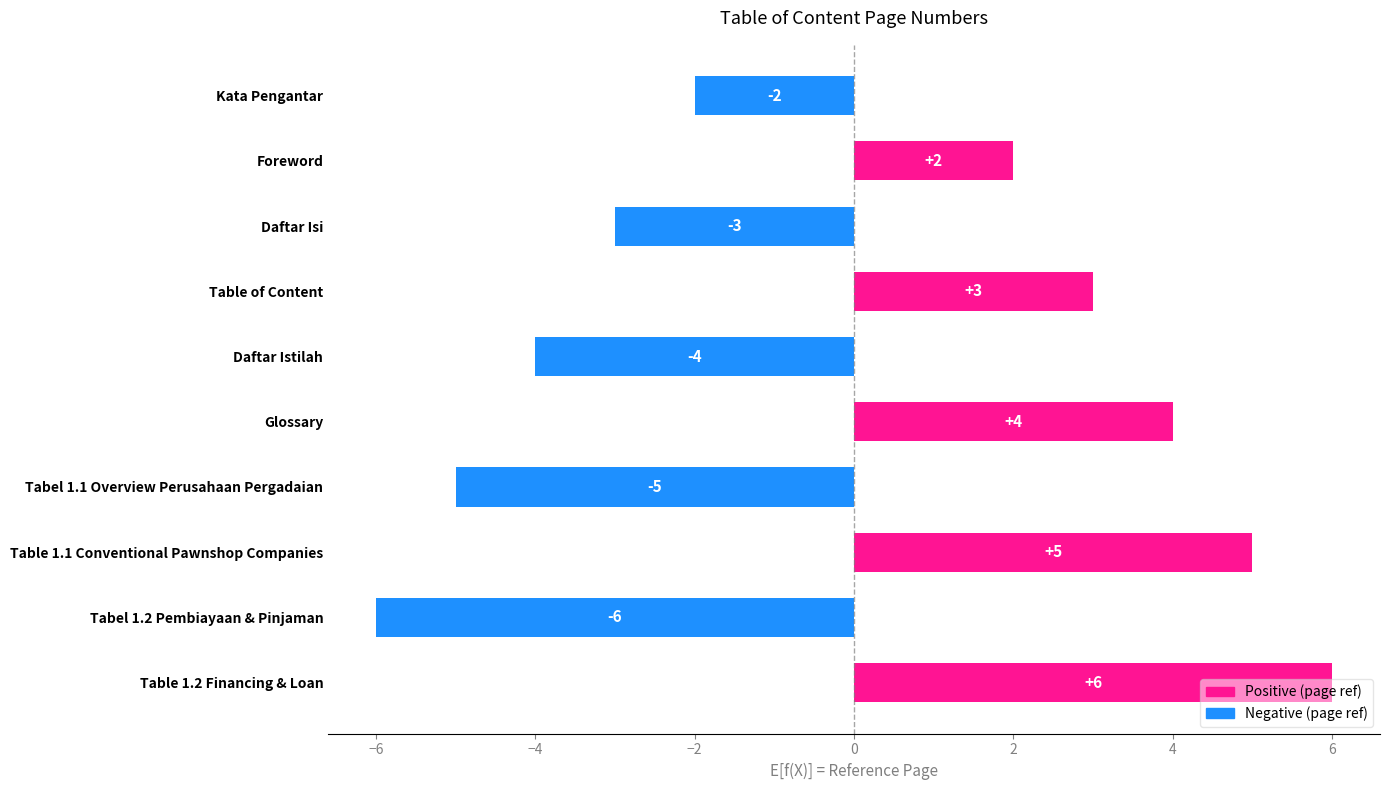

Rank the categories by value from highest to lowest.

Table 1.2 Financing & Loan, Table 1.1 Conventional Pawnshop Companies, Glossary, Table of Content, Foreword, Kata Pengantar, Daftar Isi, Daftar Istilah, Tabel 1.1 Overview Perusahaan Pergadaian, Tabel 1.2 Pembiayaan & Pinjaman